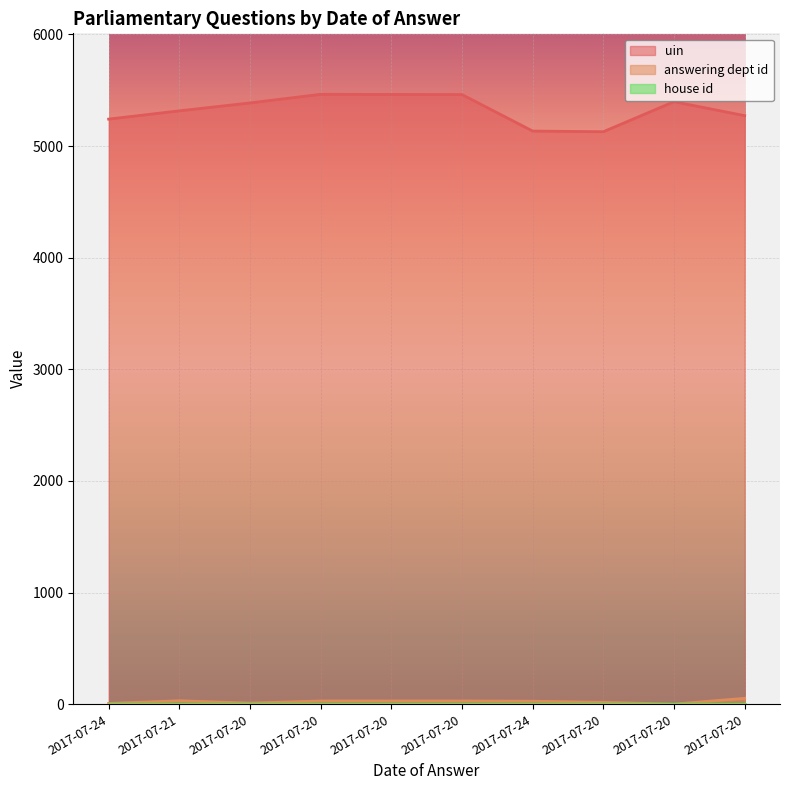

At which label does answering dept id reach its peak?

2017-07-20